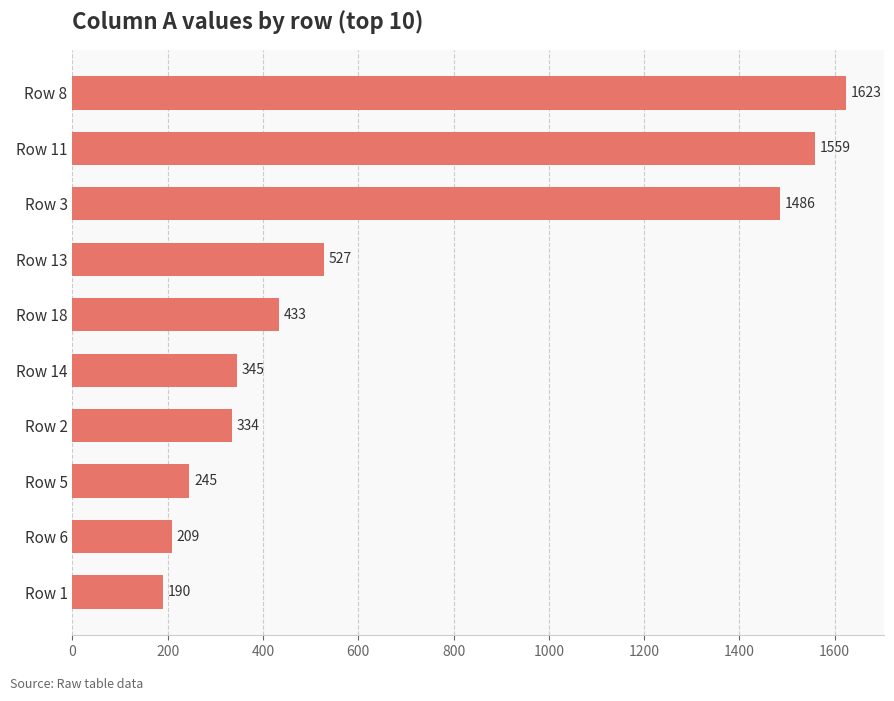

Reading bottom to top, transcribe all the data shown in this chart.

190	209	245	334	345	433	527	1486	1559	1623